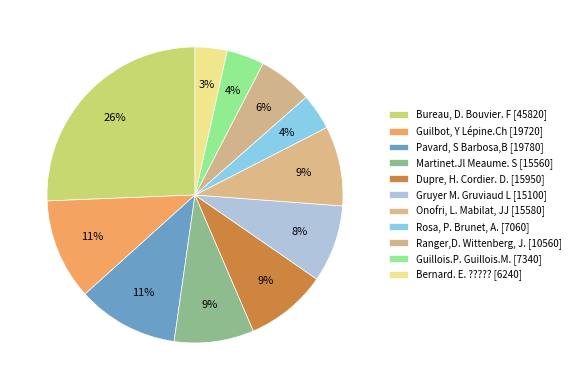

How many segments does this pie chart have?

11